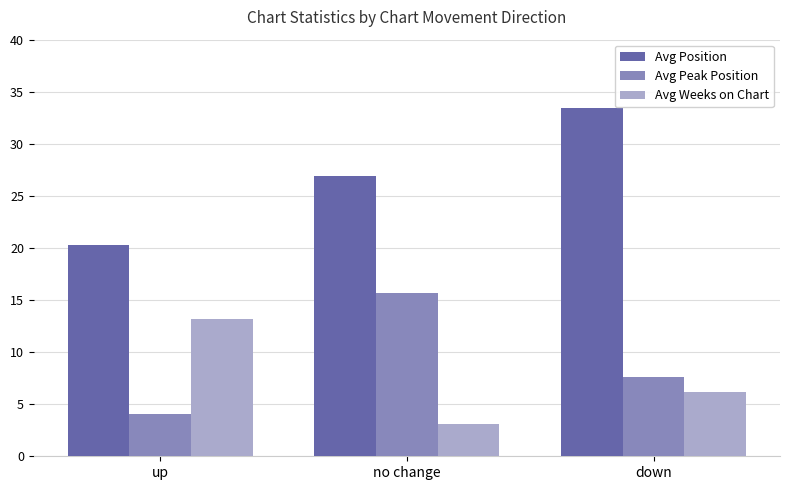

What position from the left is up?

1